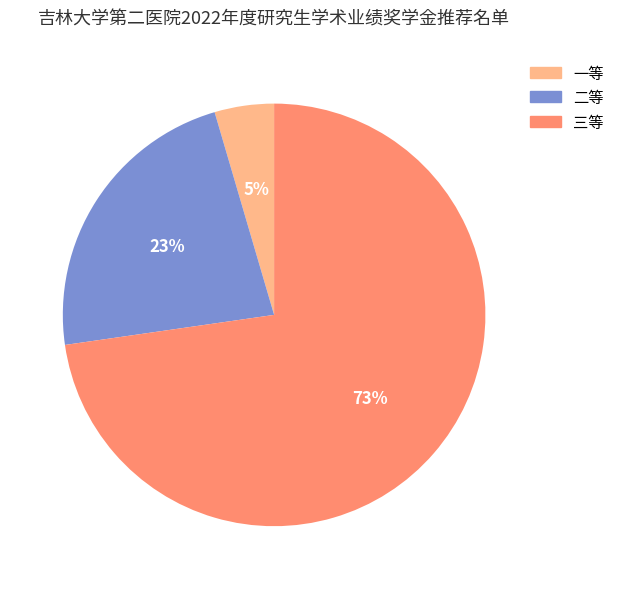

Rank the categories by value from highest to lowest.

三等, 二等, 一等